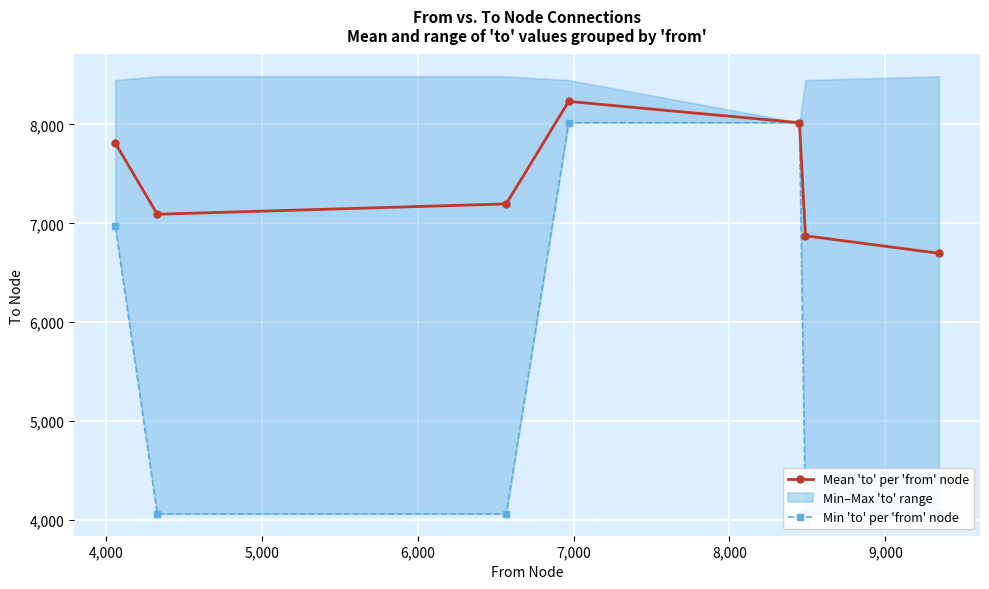

In Mean 'to' per 'from' node, how many points are higher than both neighbors (excluding endpoints)?

1